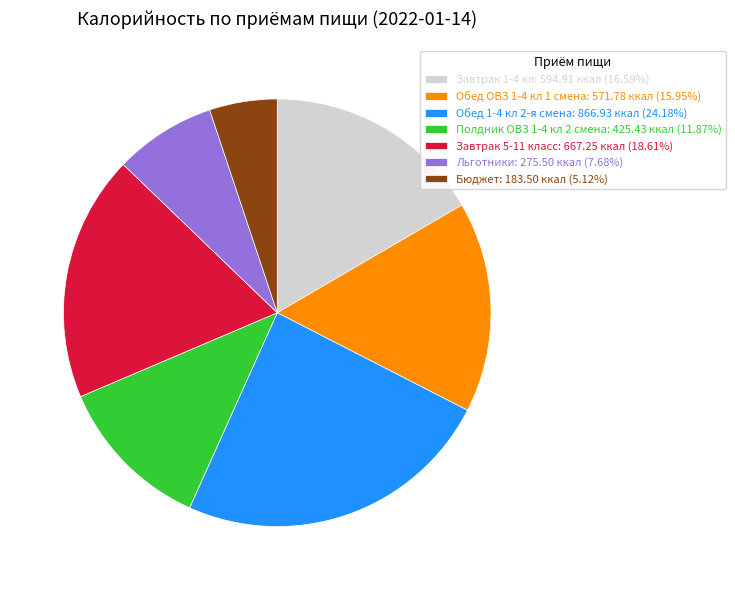

Does Льготники: 275.50 ккал (7.68%) represent more than half of the total?

No